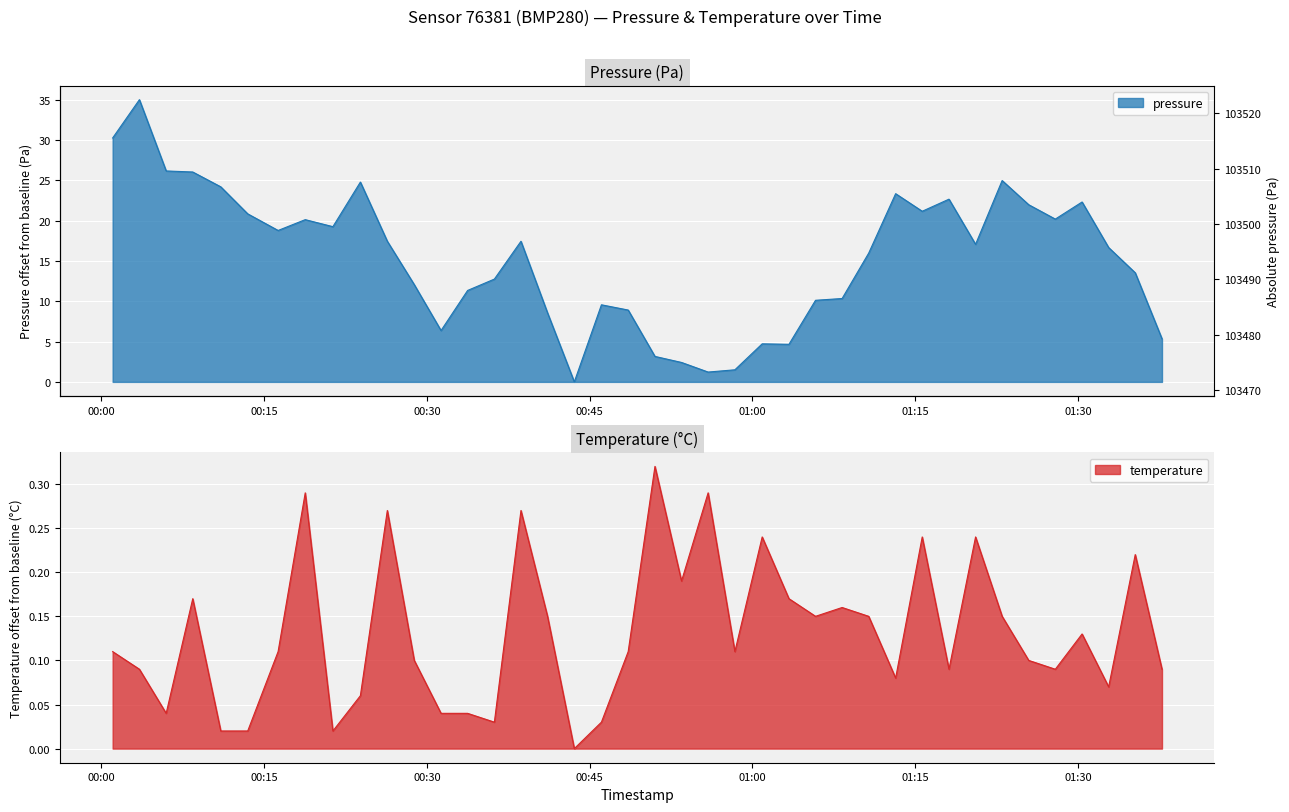

What is the sum of the pressure values at 2023-01-24T01:10:43 and 2023-01-24T01:37:45?

21.3